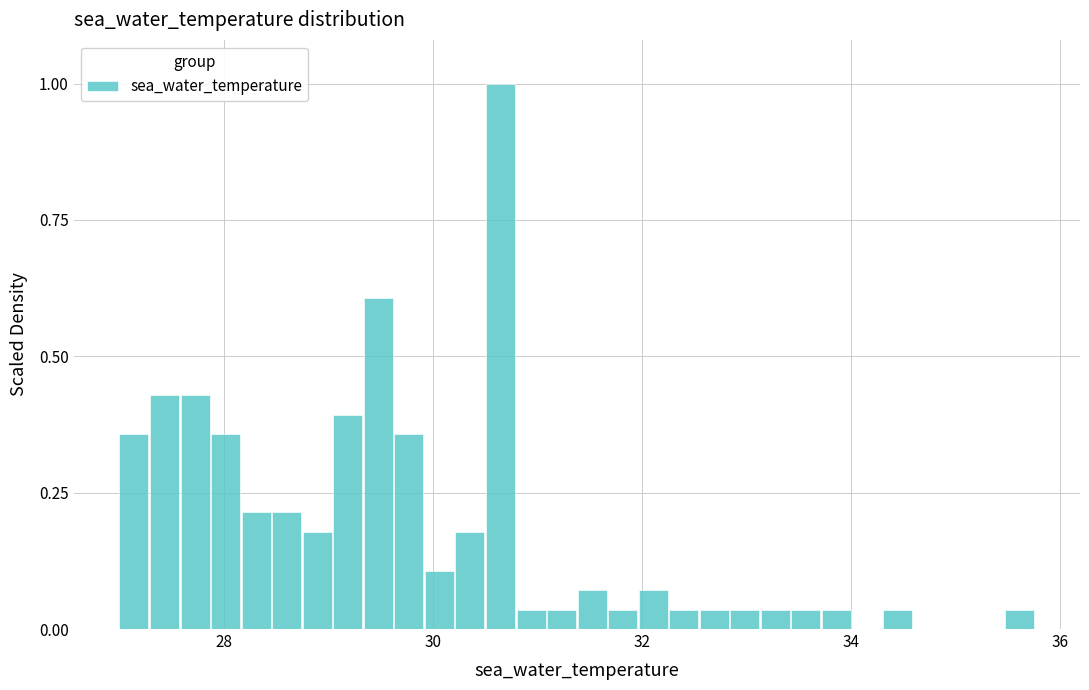

Read against the x-axis, roughly where is the centre of the tallest bar?

30.6